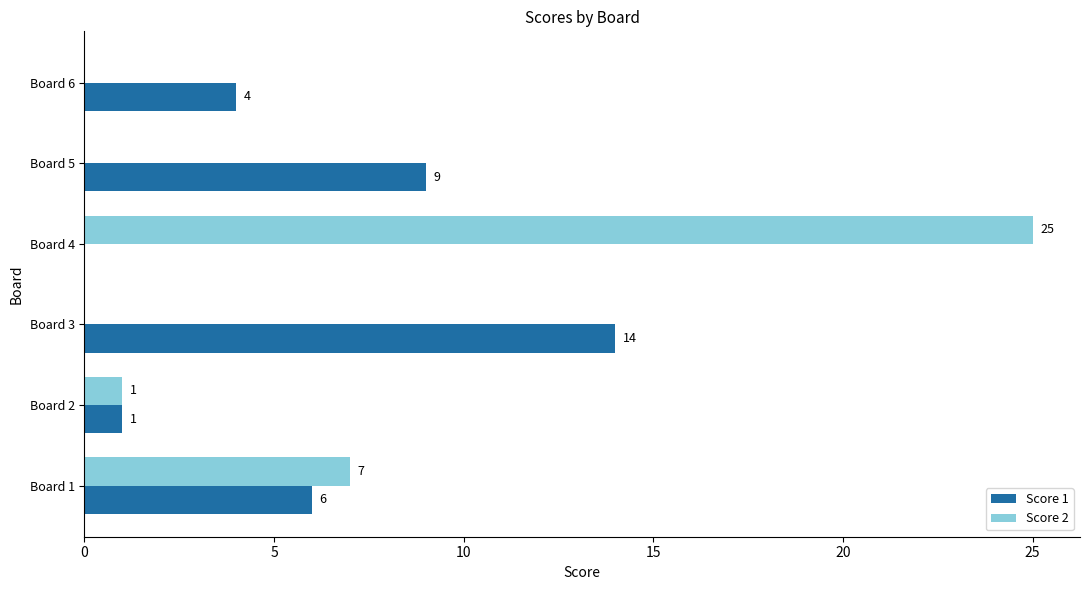

What is the maximum value for Score 1?

14